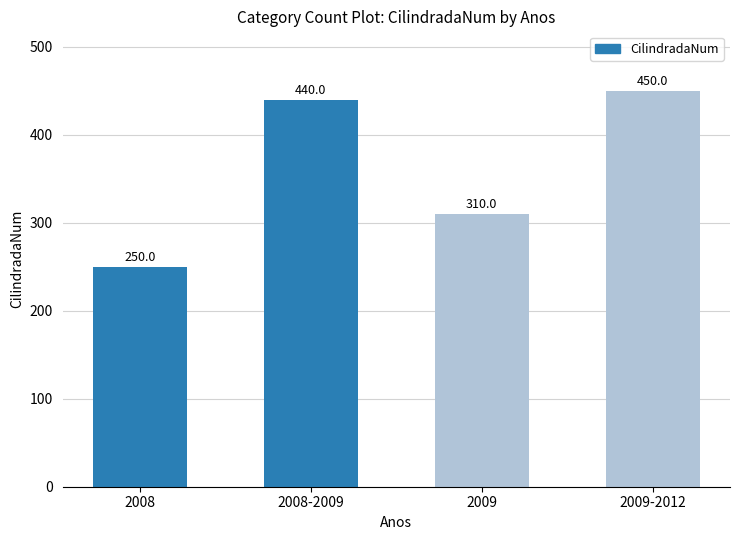

List the labels in order of value, largest first.

2009-2012, 2008-2009, 2009, 2008